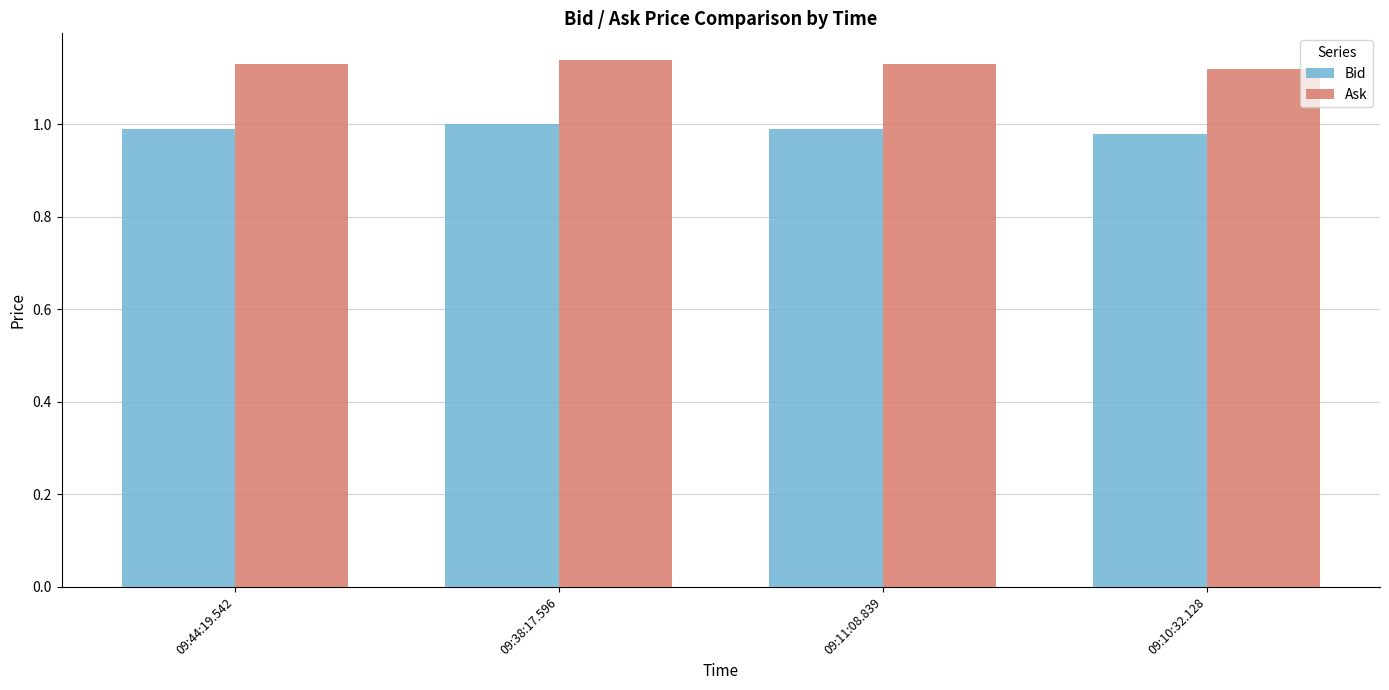

Is the value of Ask at 09:38:17.596 greater than the value of Bid at 09:10:32.128?

Yes